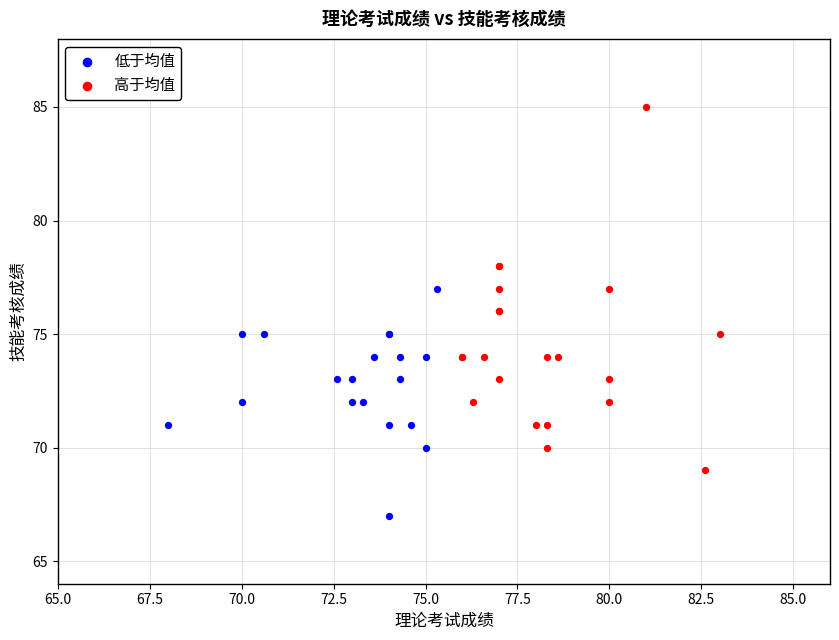

What are all the series names shown in the legend?

低于均值, 高于均值